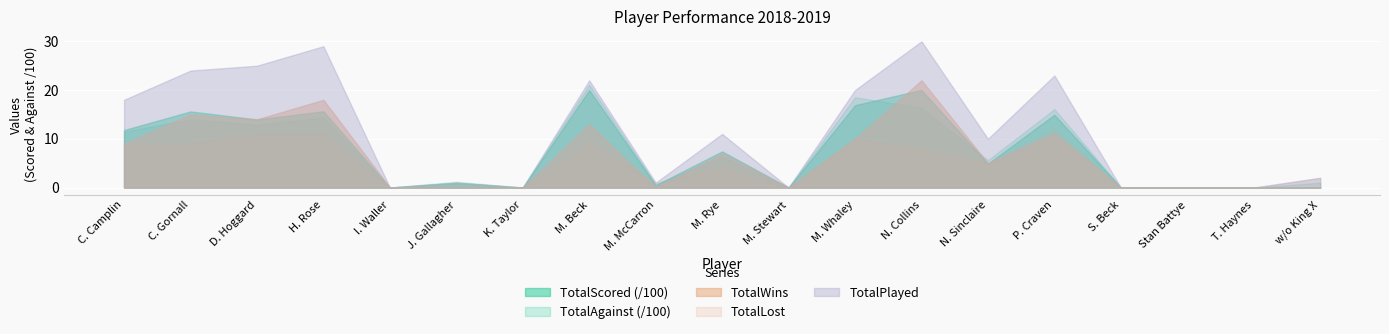

What is the sum of all TotalAgainst values?

13957